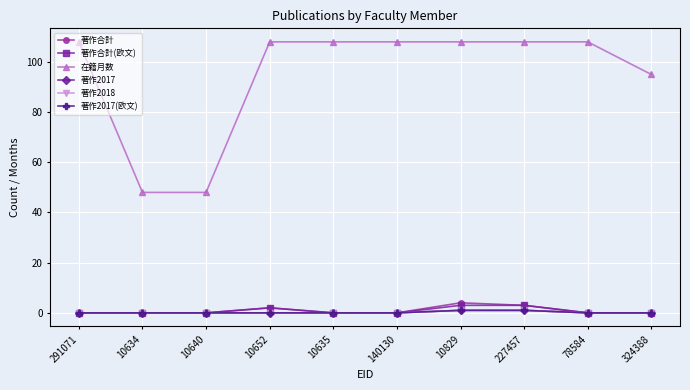

How many interior local peaks does the 著作合計(欧文) series have?

1